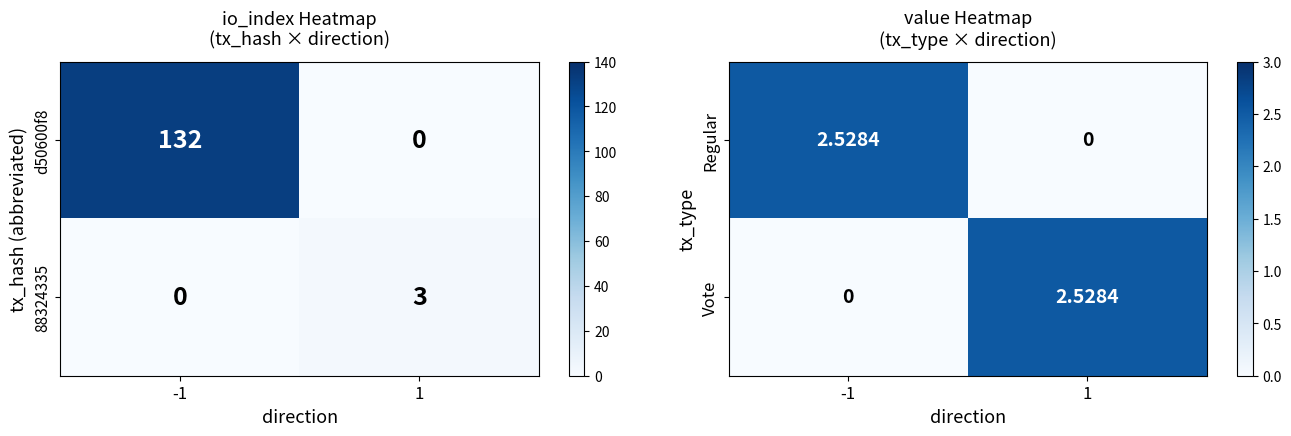

How many categories are shown in the chart?

2